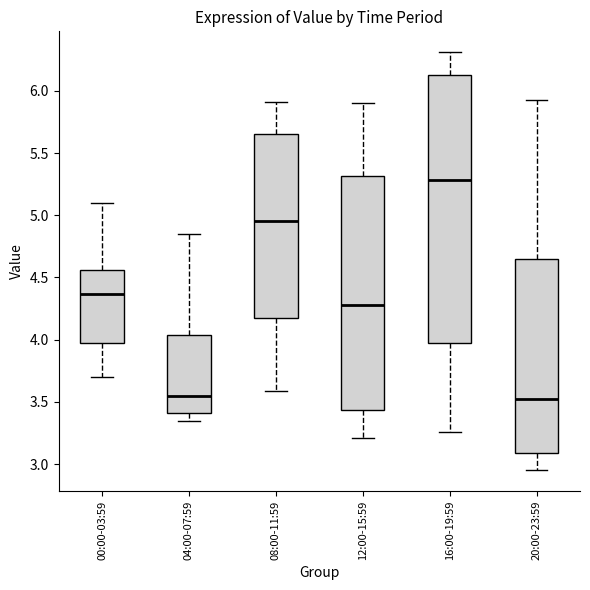

Reading left to right, transcribe this box plot: for each box, give where its median line is, the range the box spans, and where its two whiskers end, as read against the y-axis. The values are not printed on the chart, so give them approximately, as read against the axis.

00:00-03:59: median 4.35, box 3.95 to 4.55, whiskers 3.70 to 5.10
04:00-07:59: median 3.55, box 3.40 to 4.05, whiskers 3.35 to 4.85
08:00-11:59: median 4.95, box 4.15 to 5.65, whiskers 3.60 to 5.90
12:00-15:59: median 4.30, box 3.45 to 5.30, whiskers 3.20 to 5.90
16:00-19:59: median 5.30, box 3.95 to 6.15, whiskers 3.25 to 6.30
20:00-23:59: median 3.50, box 3.10 to 4.65, whiskers 2.95 to 5.95